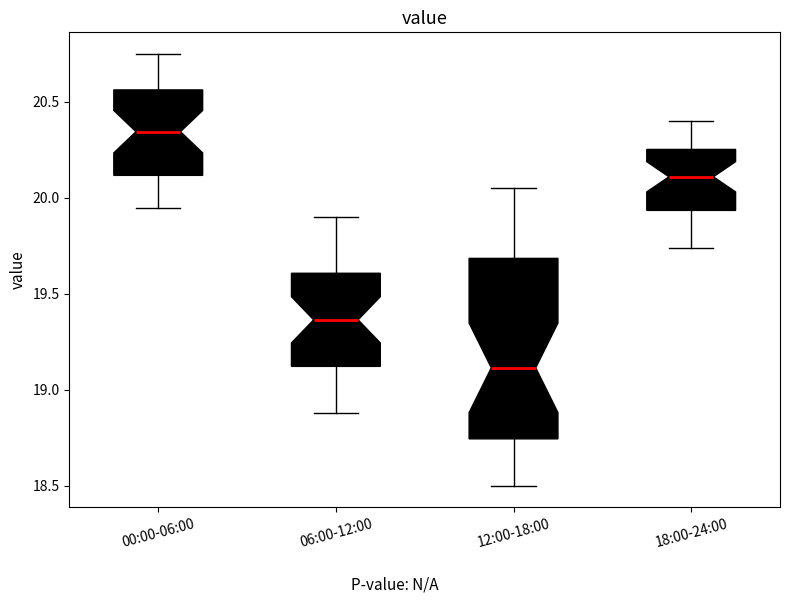

Which box's median line is the highest?

00:00-06:00